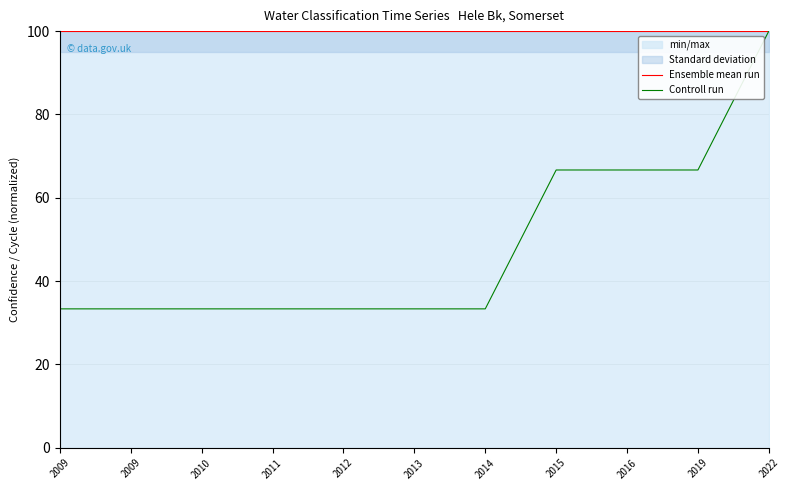

What is the maximum value for Controll run?

100.0